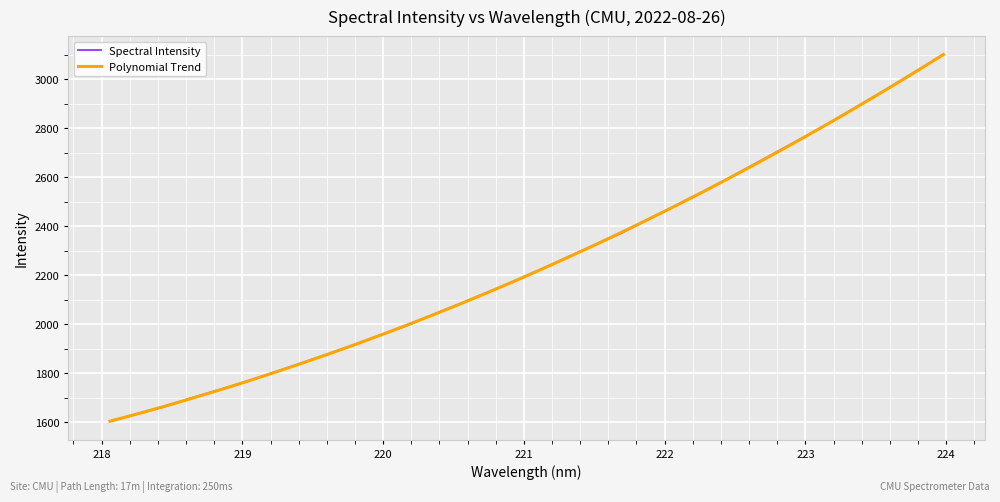

What is the minimum value shown in the chart?

1604.3